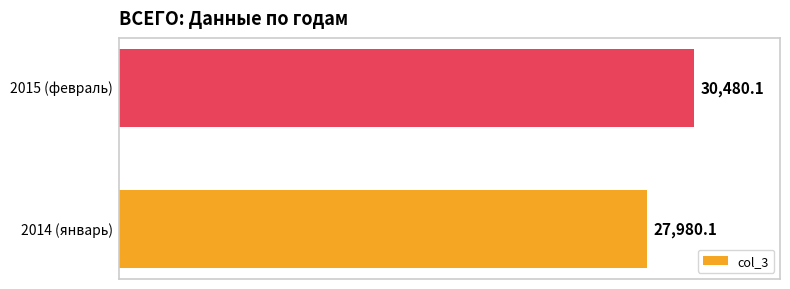

Reading bottom to top, what are all the values shown in this chart?

27980.1	30480.1